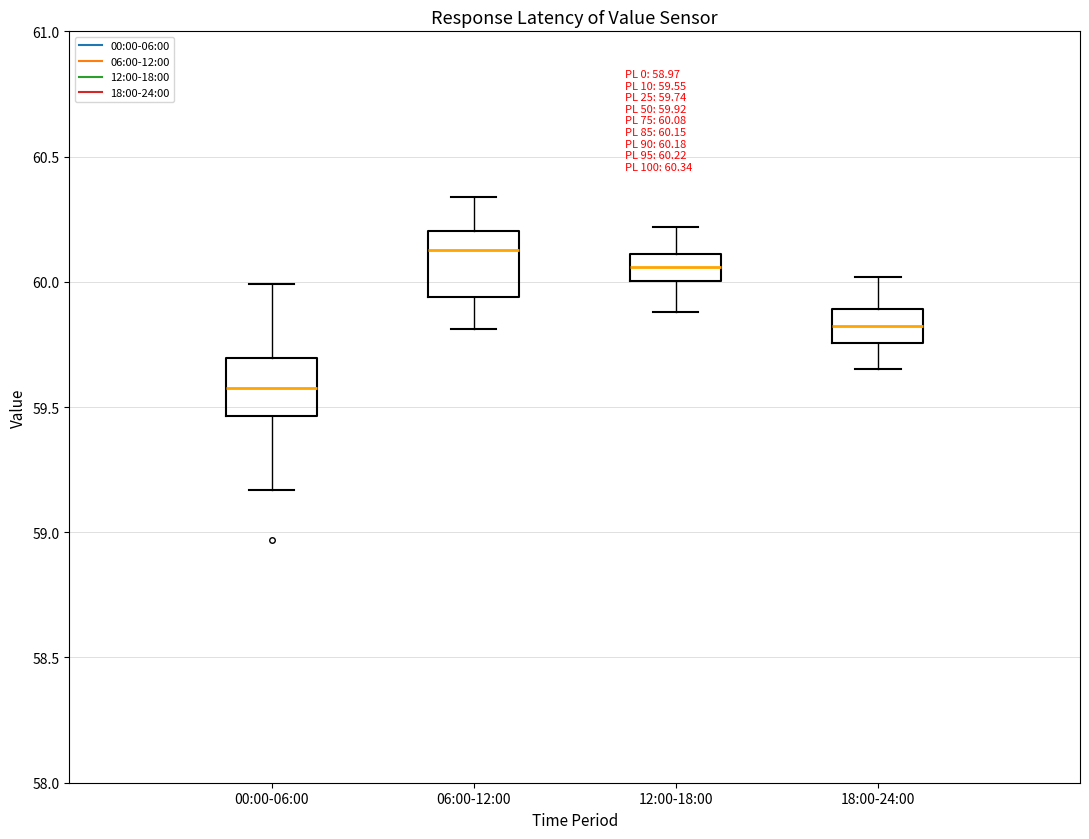

Which box has the lowest median line?

00:00-06:00